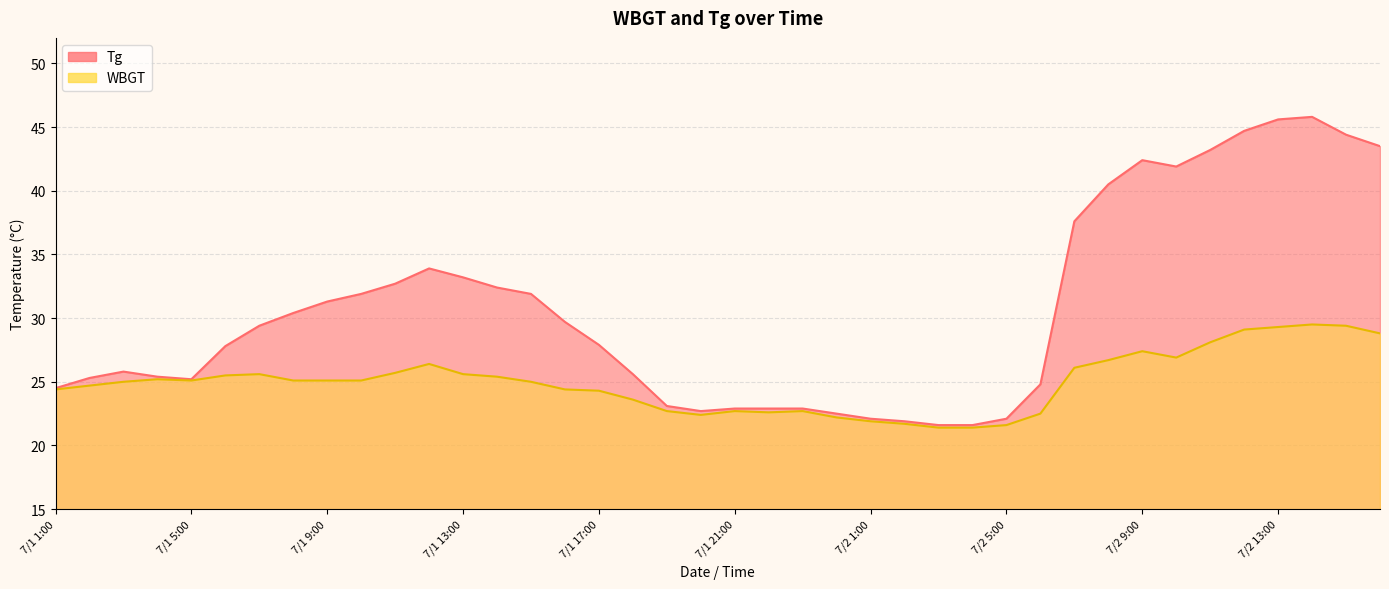

True or false: WBGT and Tg intersect in this chart.

False